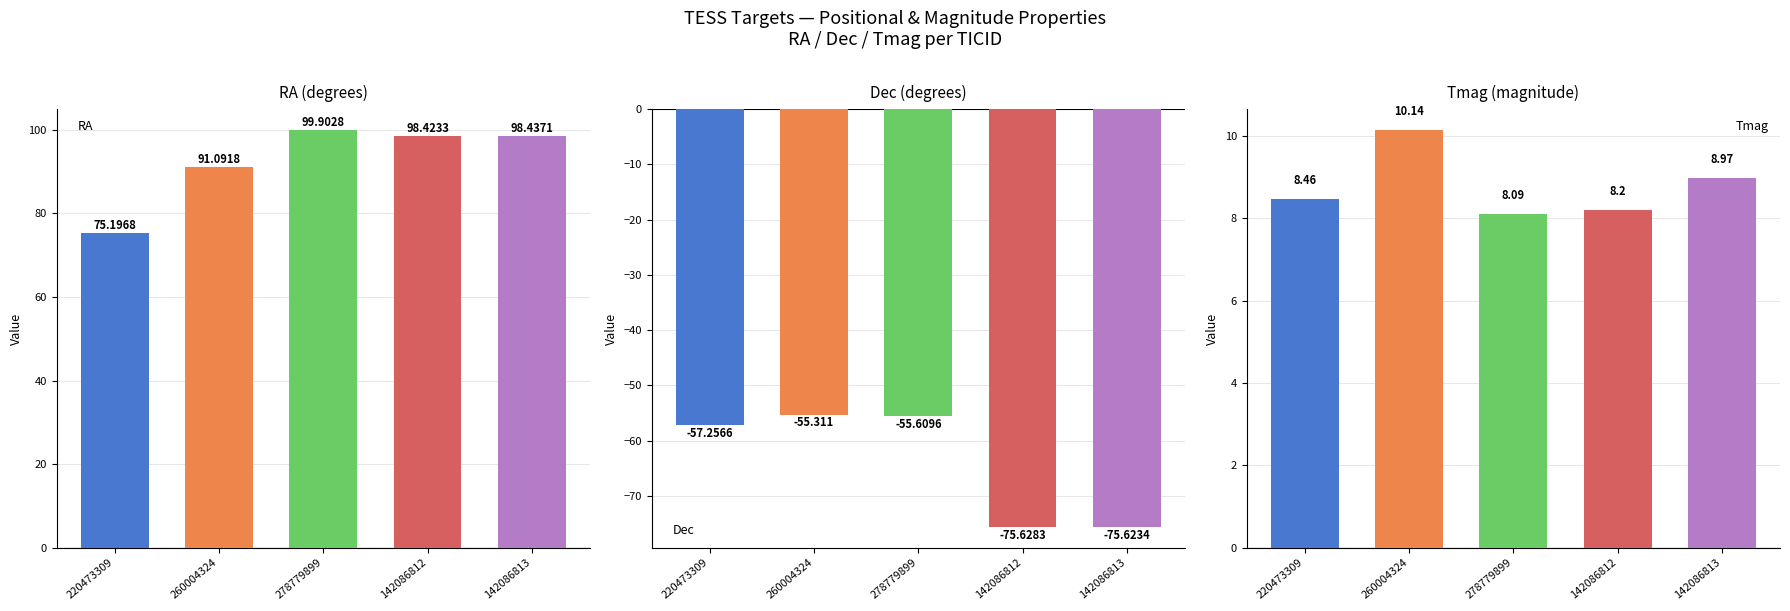

At which category is the sum across all series the highest?

278779899